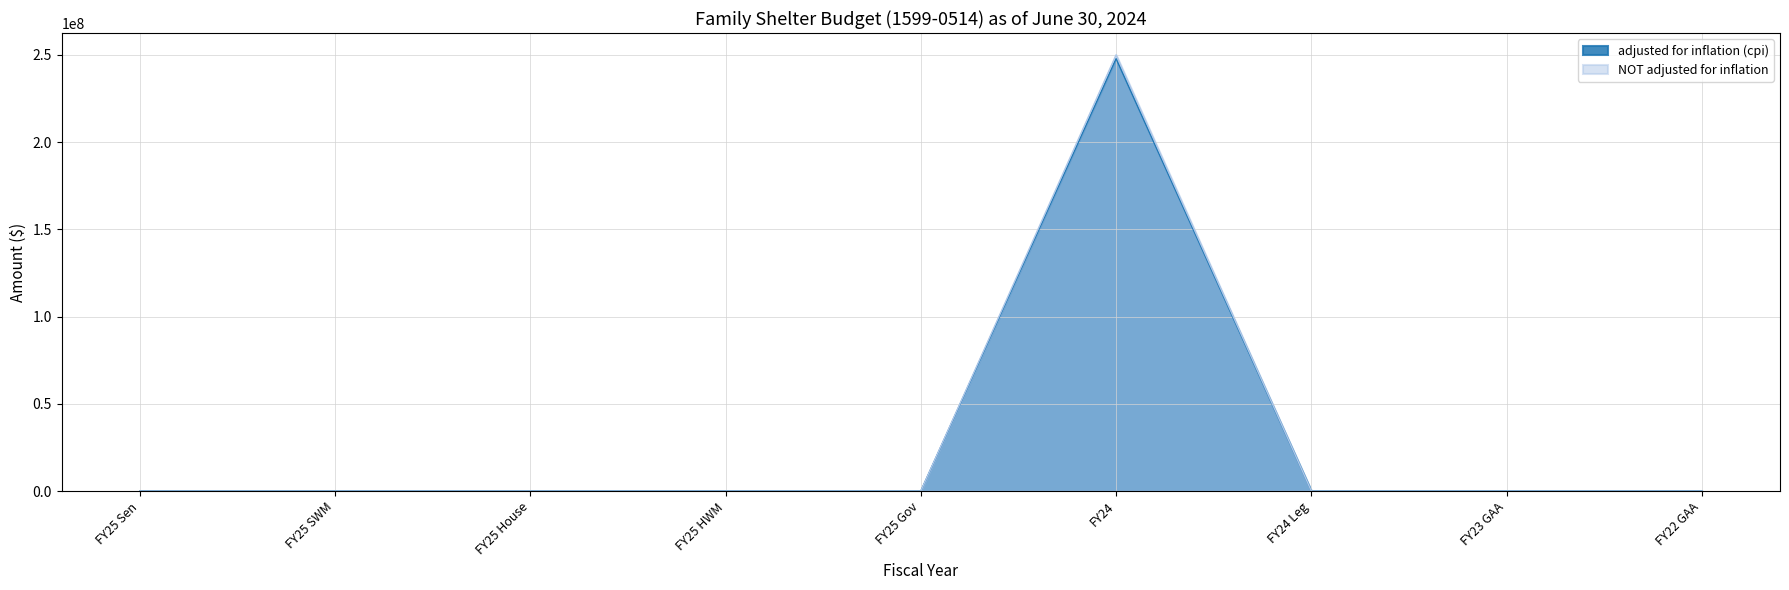

Is it true that NOT adjusted for inflation equals 97059118 at FY22 GAA?

False